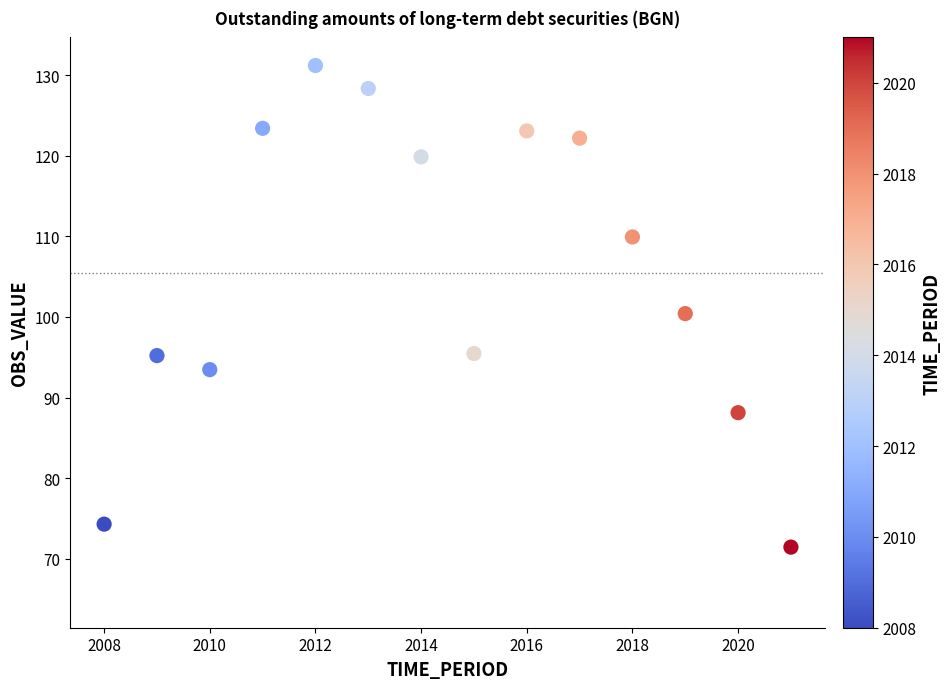

What is the range of X values (max minus min)?

13.0